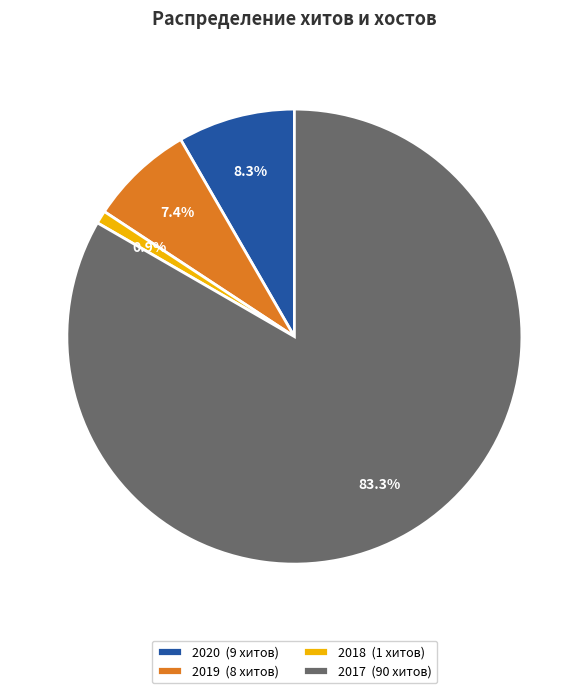

To the nearest percent, what is the difference between the largest and smallest slice percentages?

82%